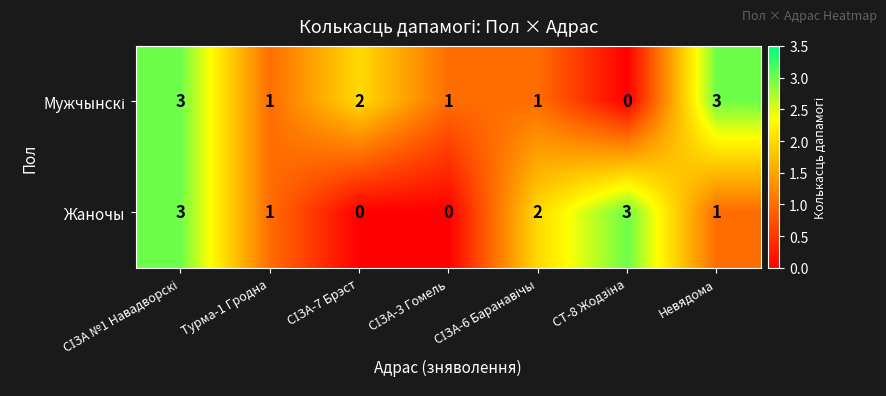

What is the sum of all Жаночы values?

10